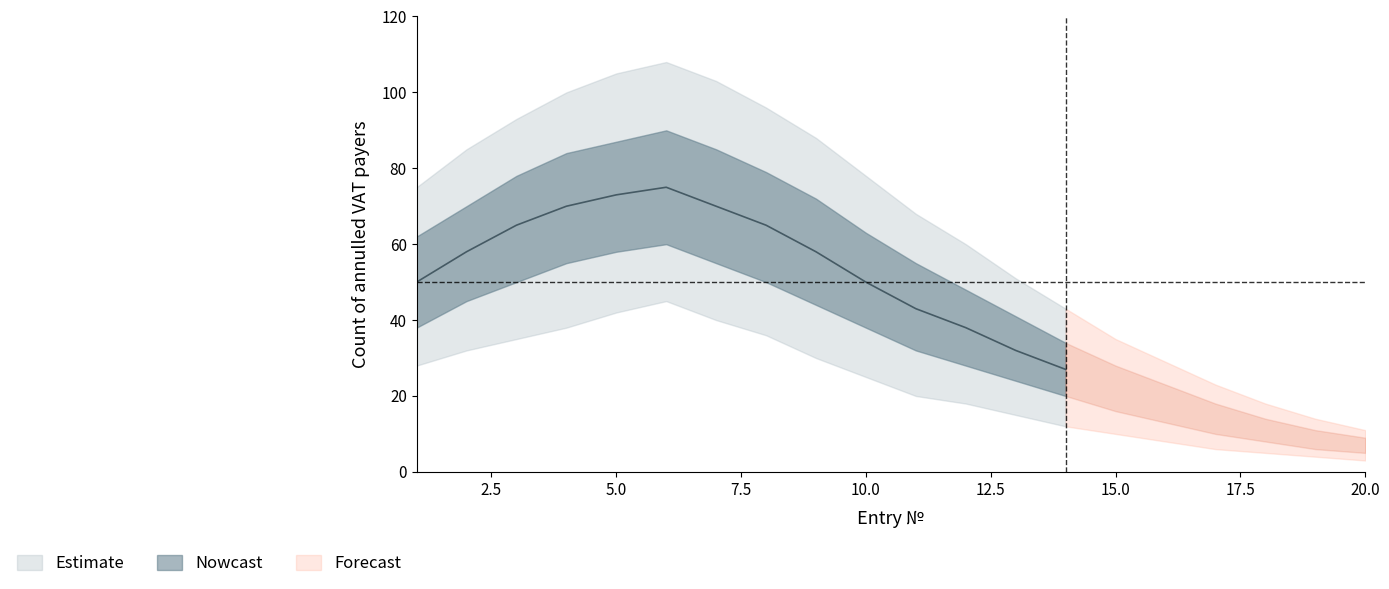

At which category is the sum across all series the highest?

6